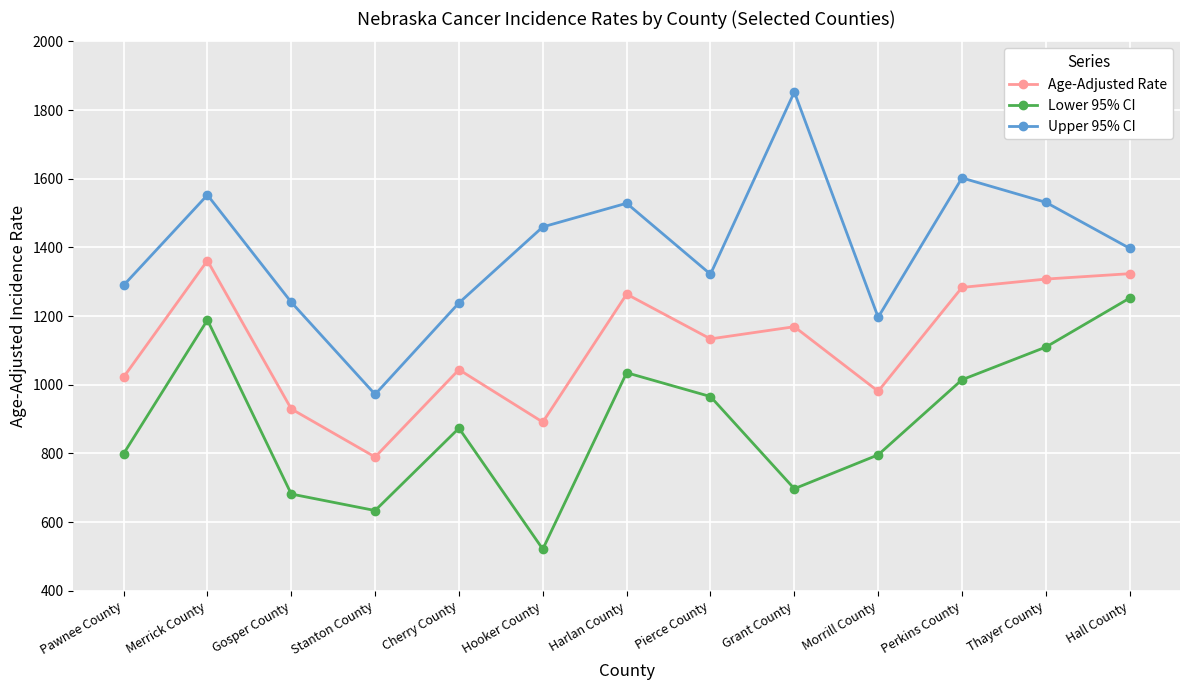

Where is the first local minimum for Lower 95% CI?

Stanton County